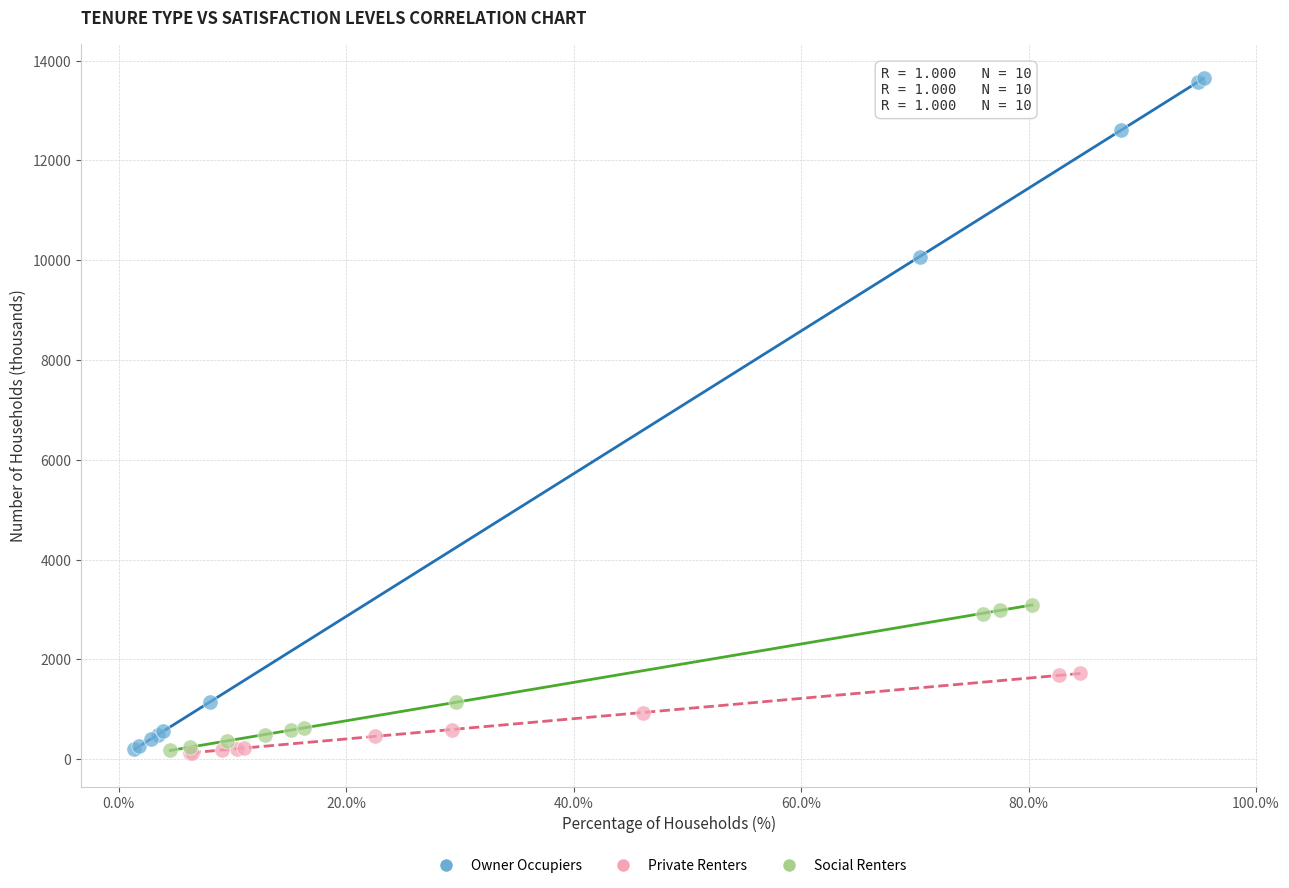

Which series contains the highest Y value?

Owner Occupiers